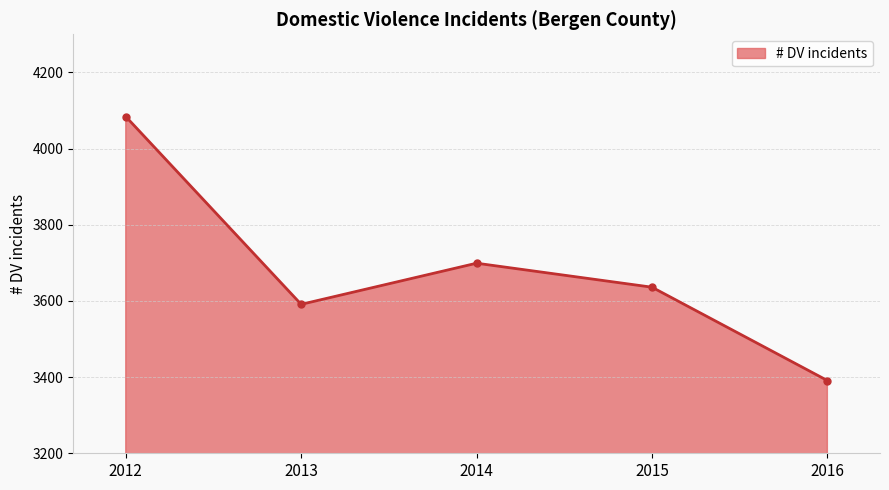

Which has a higher value, 2015 or 2016?

2015